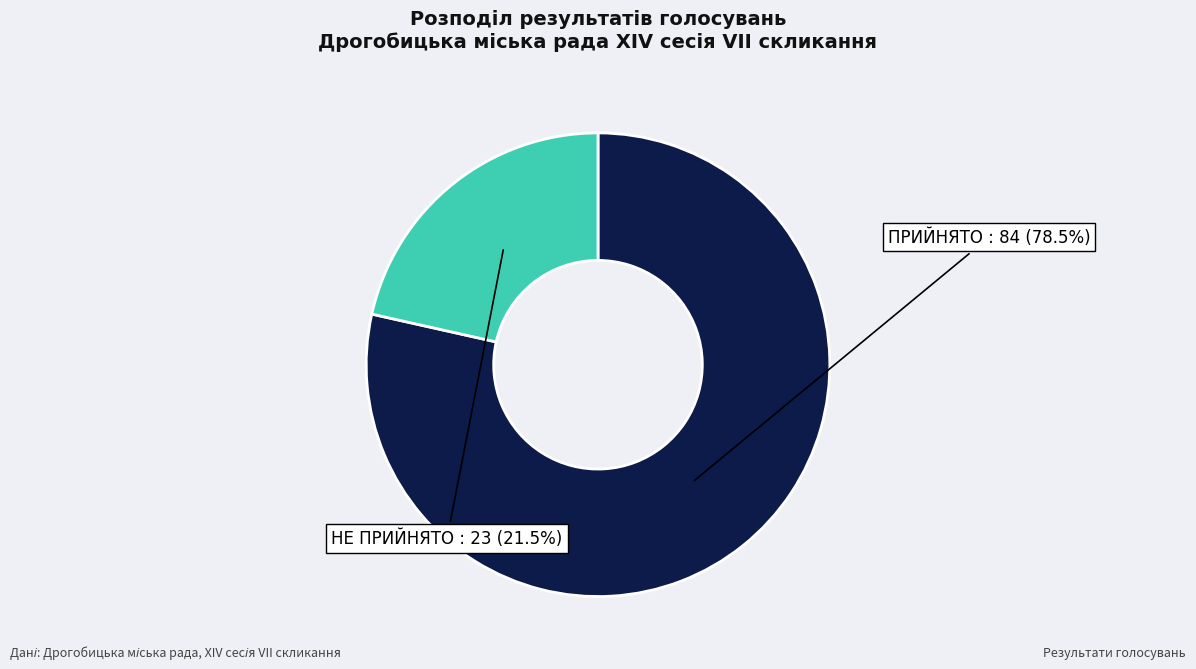

Which category has the smallest portion of the pie?

НЕ ПРИЙНЯТО